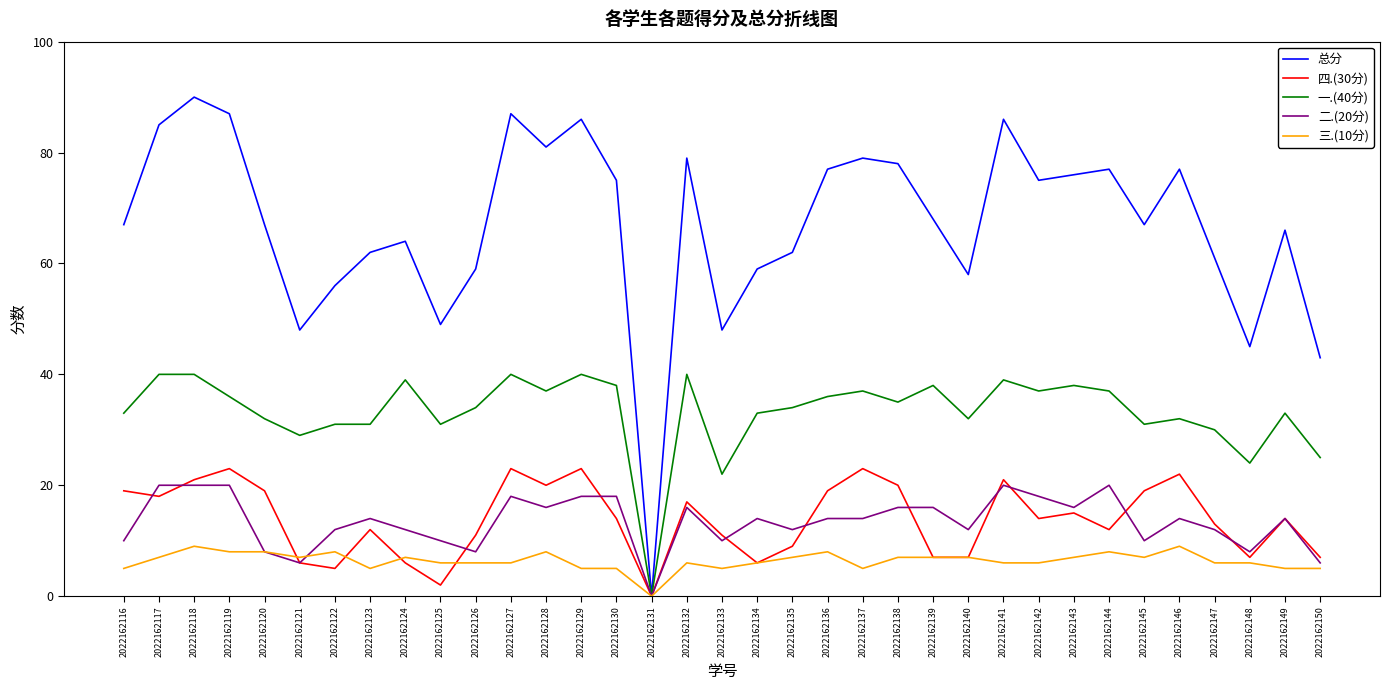

What are all the series names shown in the legend?

总分, 四.(30分), 一.(40分), 二.(20分), 三.(10分)